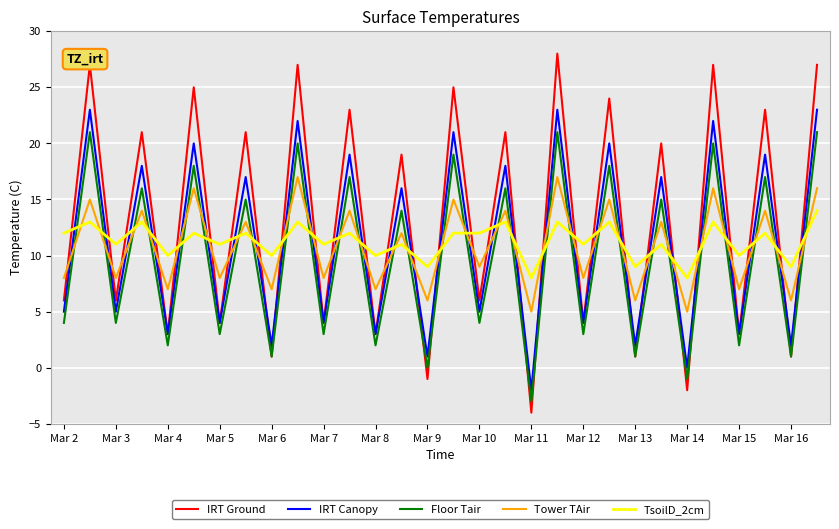

Reading right to left, what are all the values shown in this chart?

IRT Ground: 27	1	23	3	27	-2	20	1	24	4	28	-4	21	6	25	-1	19	3	23	4	27	1	21	4	25	3	21	6	27	6
IRT Canopy: 23	2	19	3	22	0	17	2	20	4	23	-2	18	5	21	1	16	3	19	4	22	2	17	4	20	3	18	5	23	5
Floor Tair: 21	1	17	2	20	-1	15	1	18	3	21	-3	16	4	19	0	14	2	17	3	20	1	15	3	18	2	16	4	21	4
Tower TAir: 16	6	14	7	16	5	13	6	15	8	17	5	14	9	15	6	12	7	14	8	17	7	13	8	16	7	14	8	15	8
TsoilD_2cm: 14	9	12	10	13	8	11	9	13	11	13	8	13	12	12	9	11	10	12	11	13	10	12	11	12	10	13	11	13	12